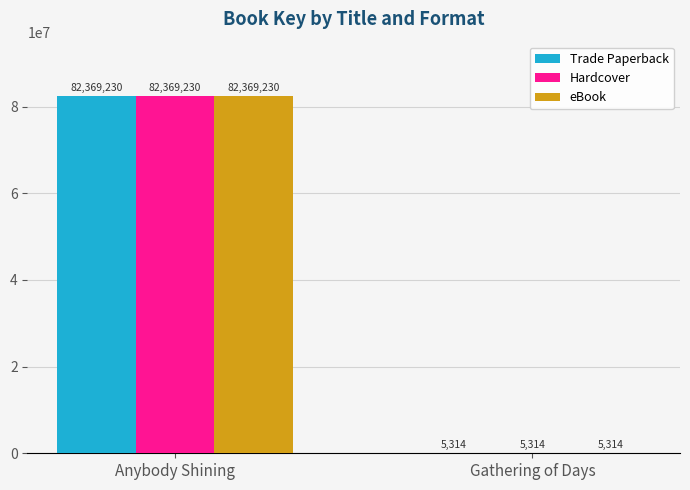

What is the greatest value displayed?

82369230